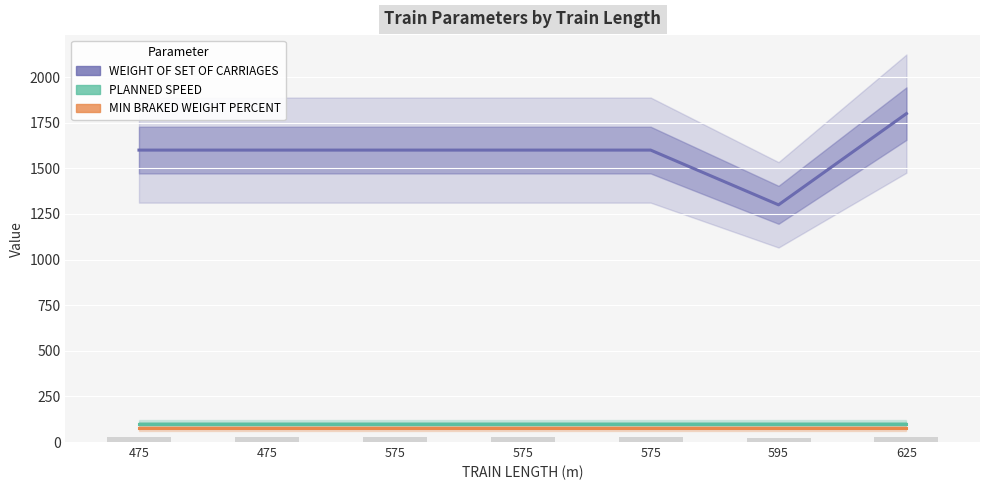

At which category is the sum across all series the highest?

625